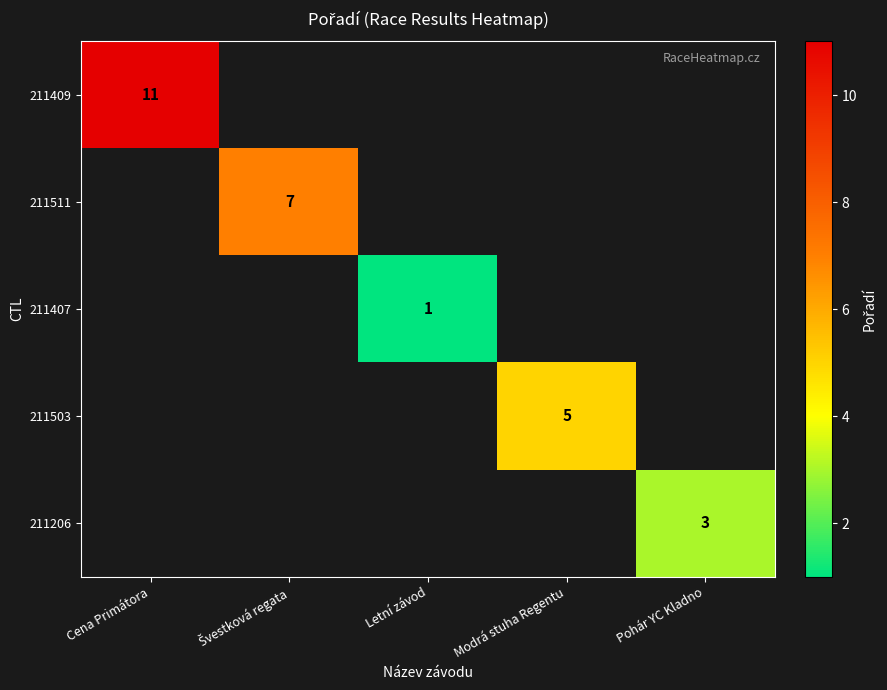

The 211206 series shows 5 at Pohár YC Kladno. True or false?

False